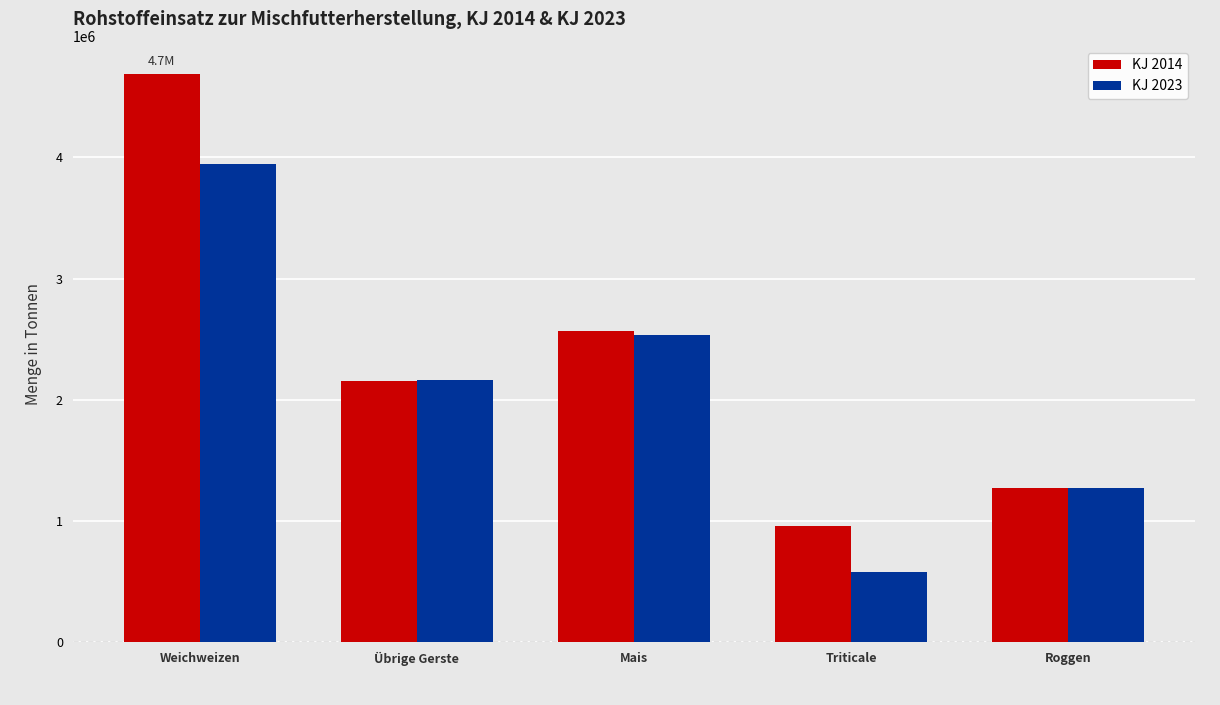

How many groups of bars are there?

5